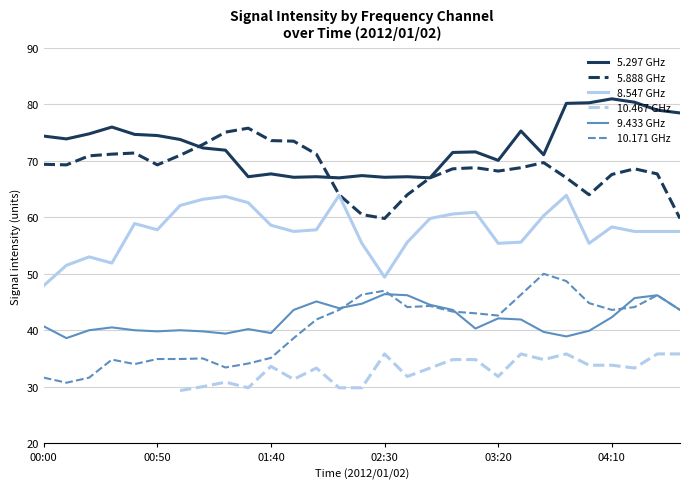

Between which two adjacent categories do 9.433 GHz and 10.171 GHz first intersect?

13 and 14